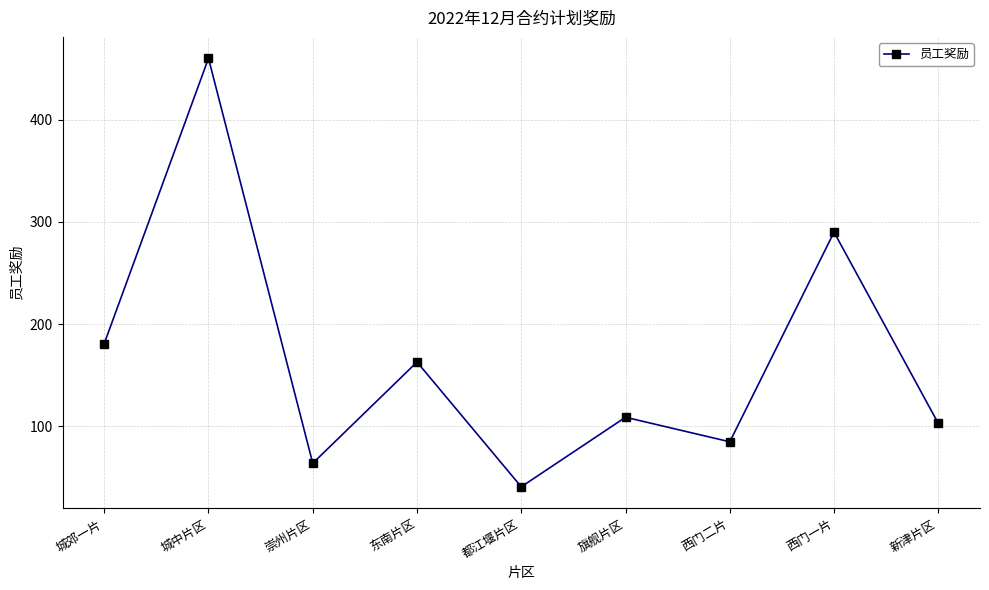

Approximately how many times larger is the value at 崇州片区 compared to 城郊一片?

0.4